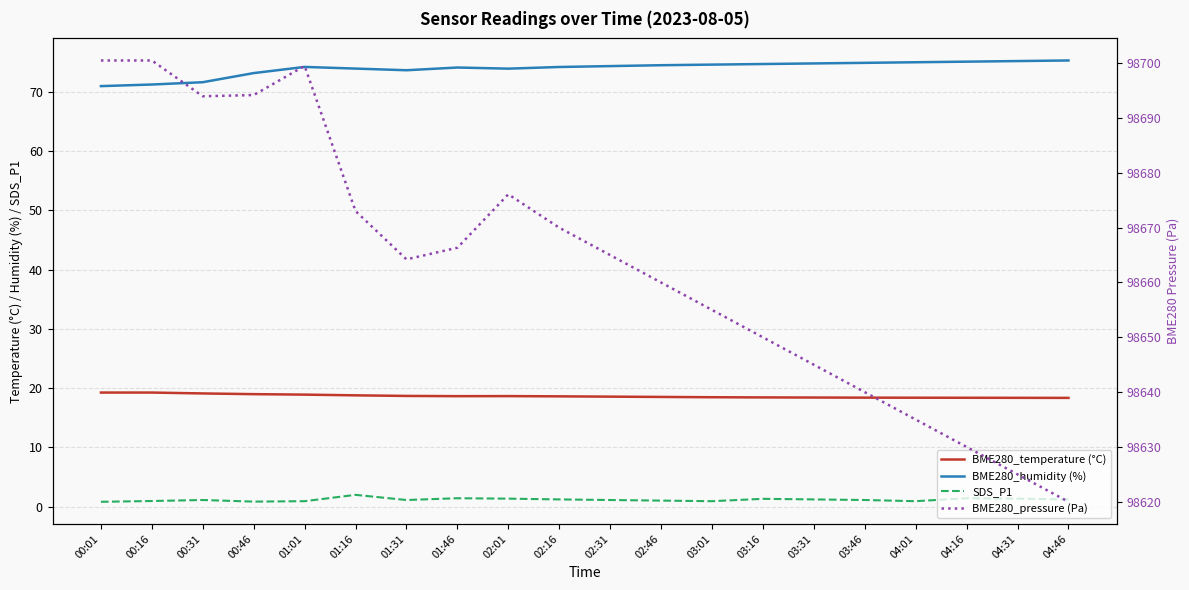

Is the value of BME280_pressure (Pa) at 00:16 greater than the value of SDS_P1 at 01:46?

Yes